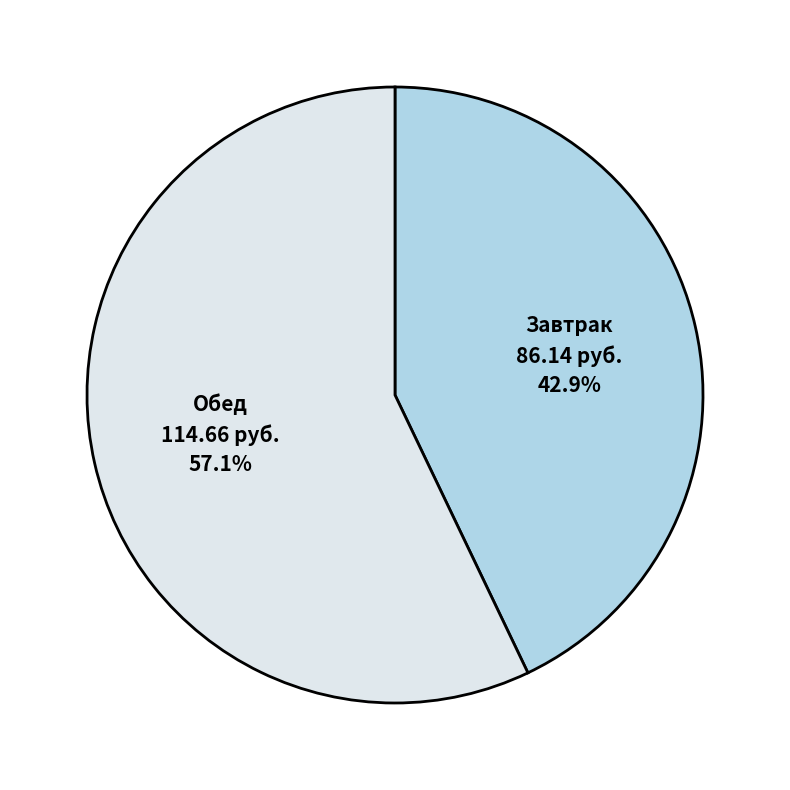

Is there any slice that represents more than half of the pie?

Yes